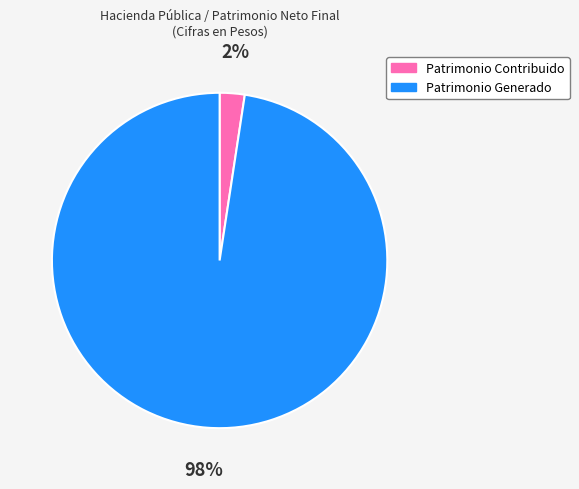

What percentage is the Patrimonio Generado slice, to the nearest percent?

98%